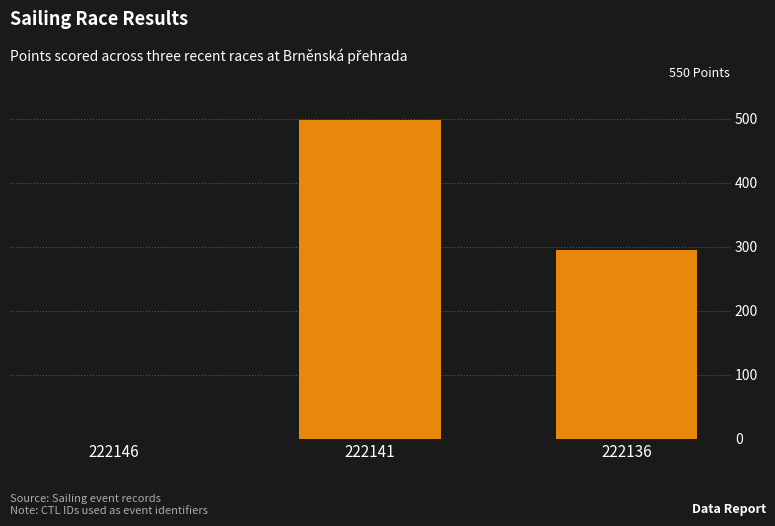

What is the change in value from 222141 to 222136?

-204